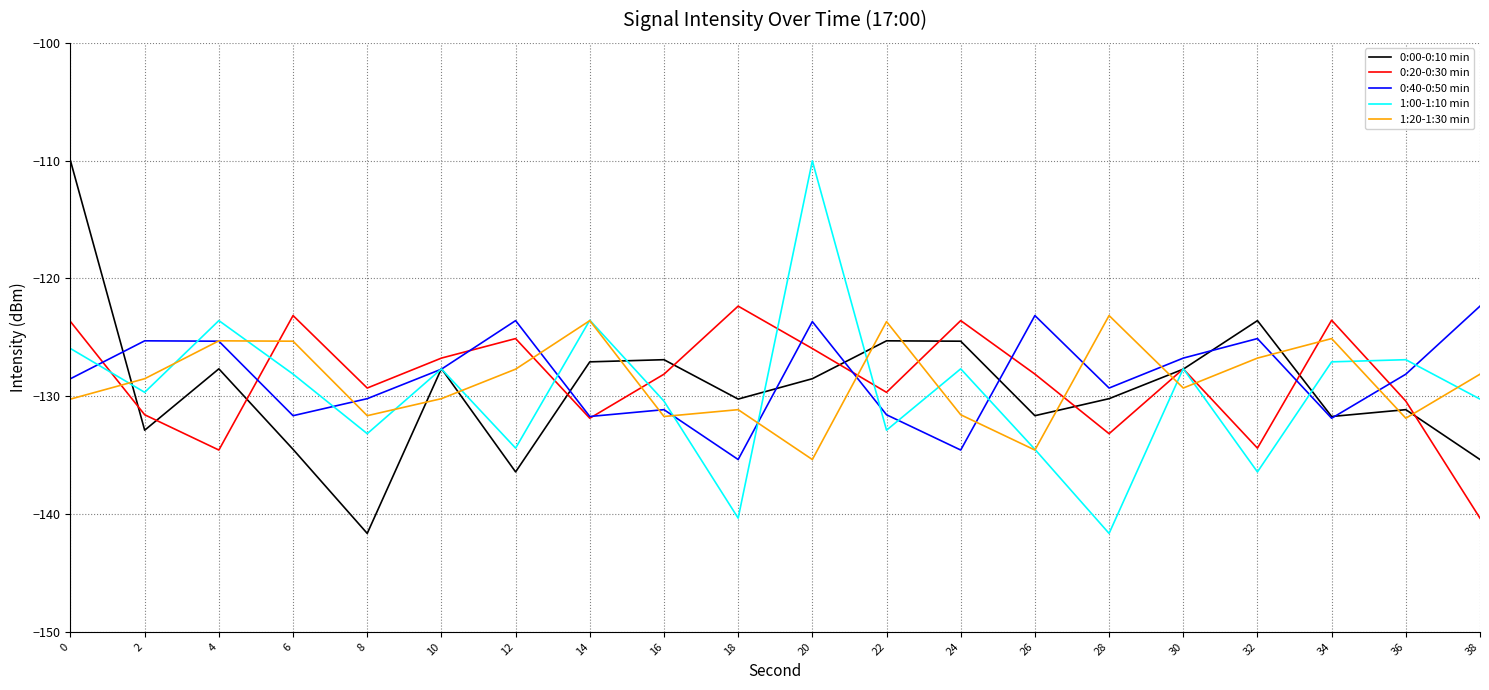

At 12, list the series in order from smallest to largest.

0:00-0:10 min, 1:00-1:10 min, 1:20-1:30 min, 0:20-0:30 min, 0:40-0:50 min